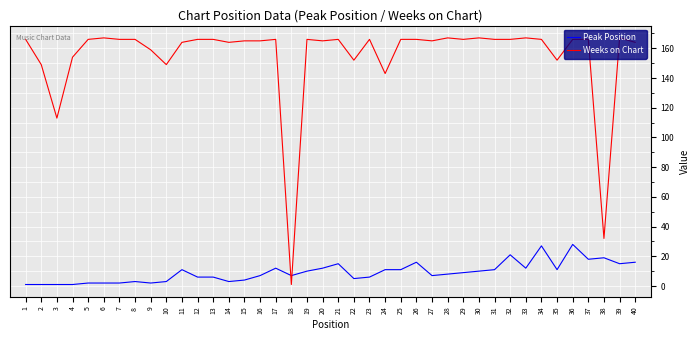

How many lines are shown in the chart?

2